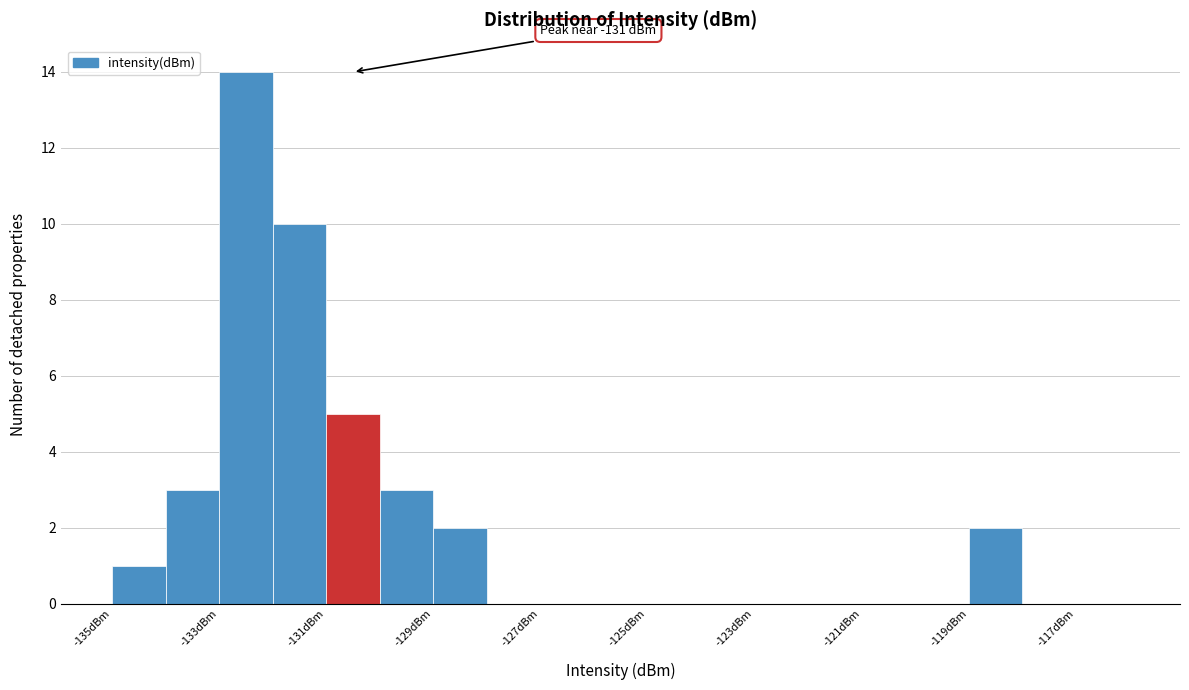

Which range on the x-axis has the tallest bar?

-133 to -132